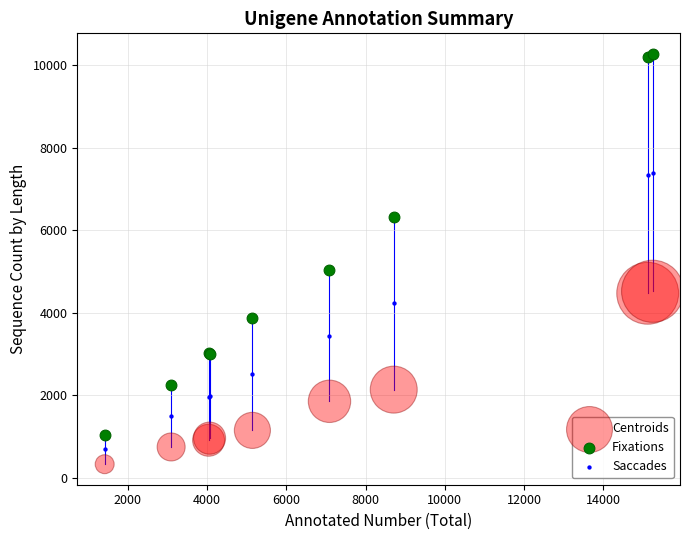

What are all the series names shown in the legend?

Centroids, Fixations, Saccades